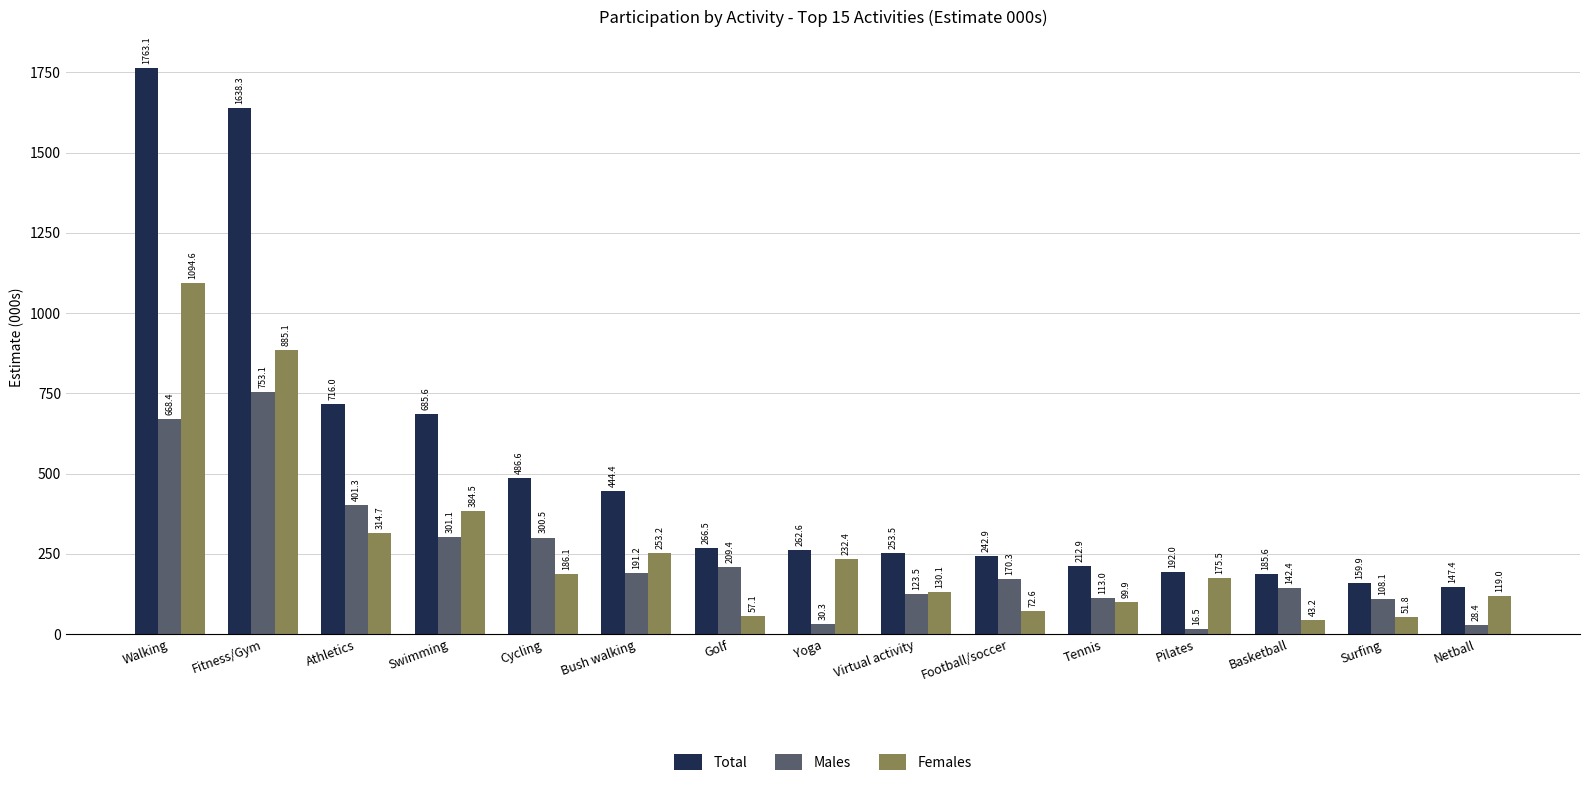

What is the difference between the maximum and minimum values in the Females series?

1051.4